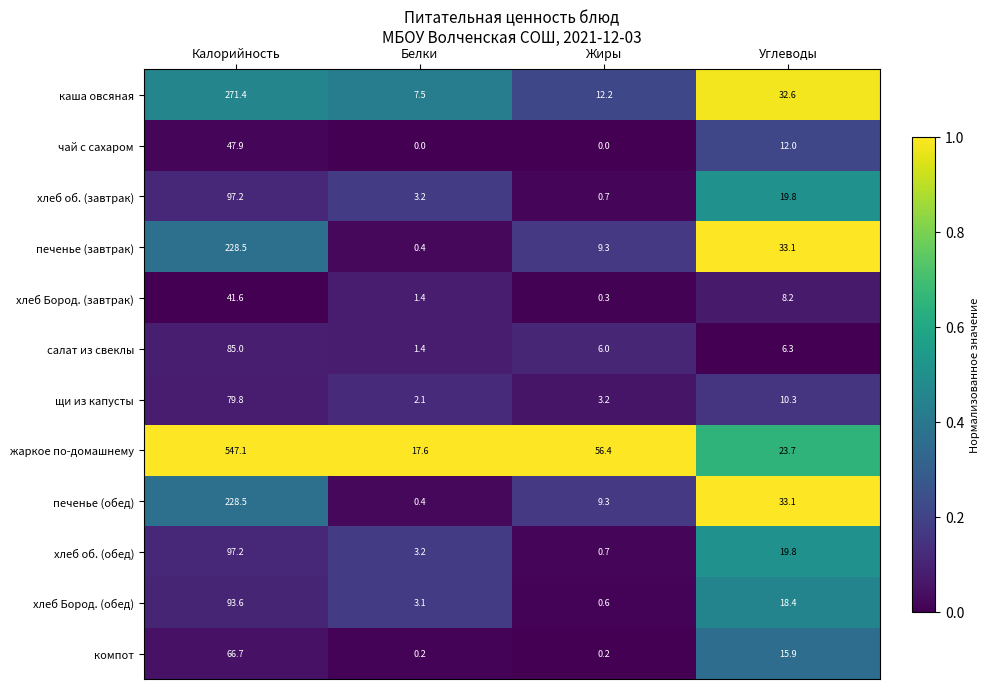

Which series has the largest range (max minus min)?

жаркое по-домашнему